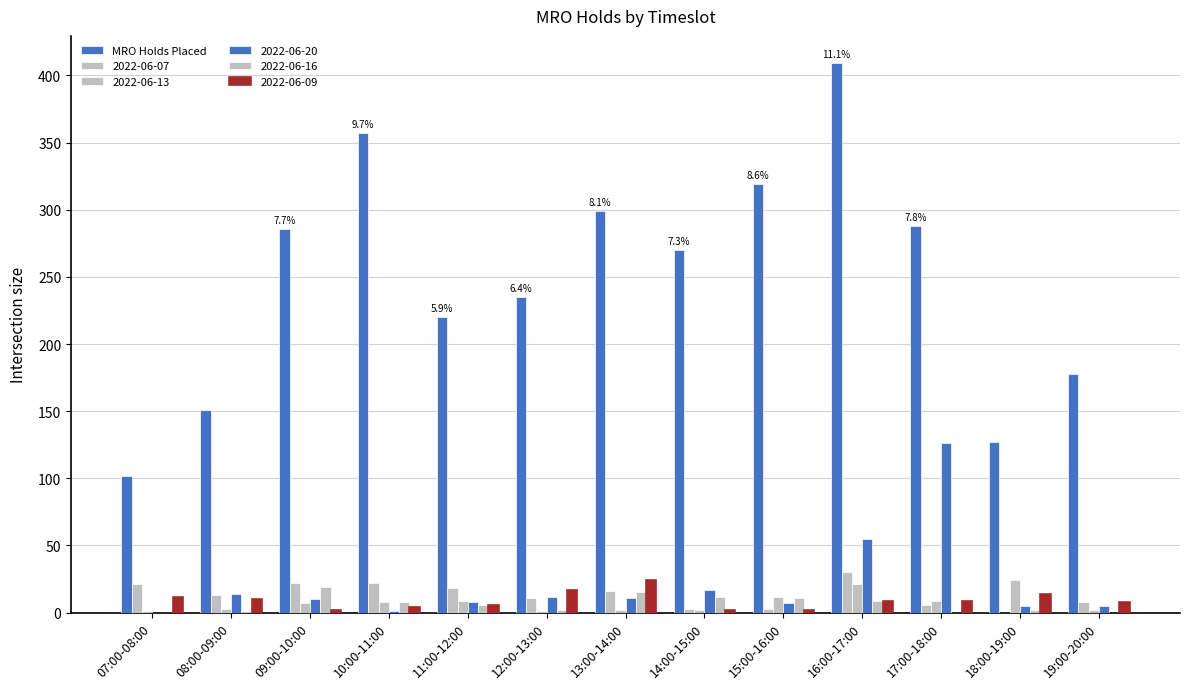

Are the bars horizontal?

No